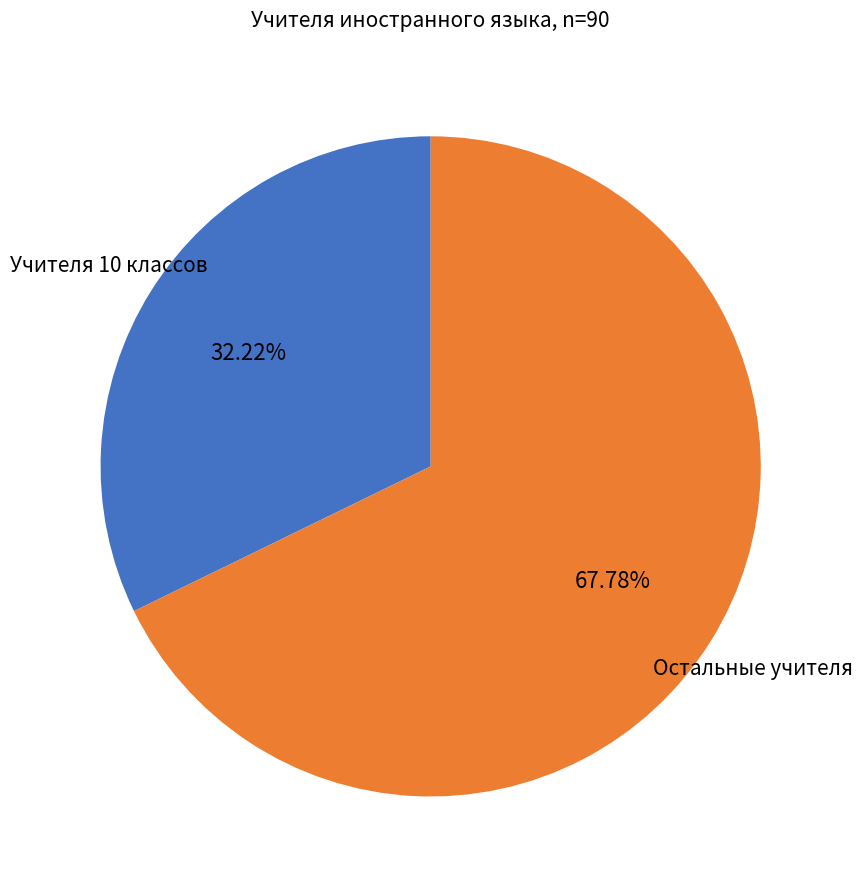

Is there any slice that represents more than half of the pie?

Yes